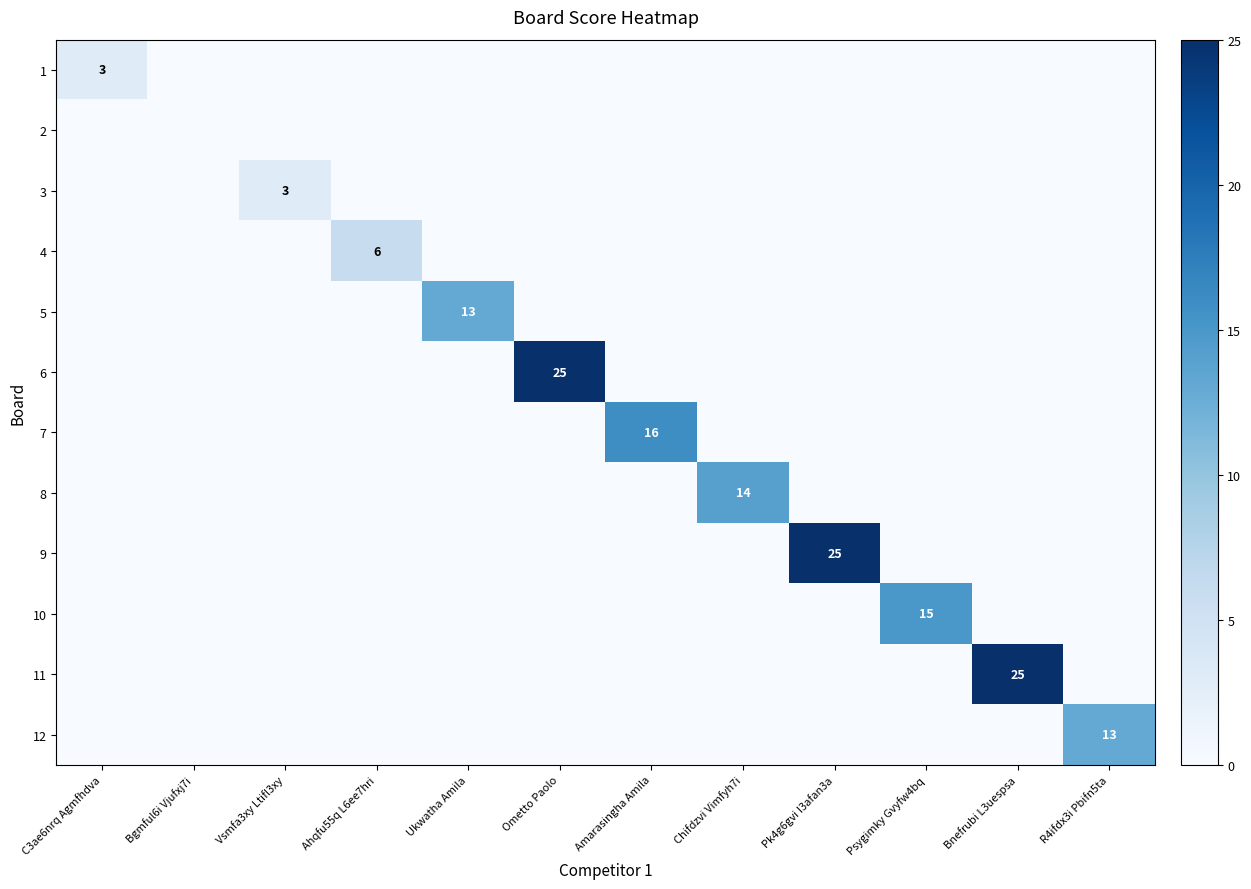

The 5 series shows 0 at Vsmfa3xy Ltifl3xy. True or false?

True